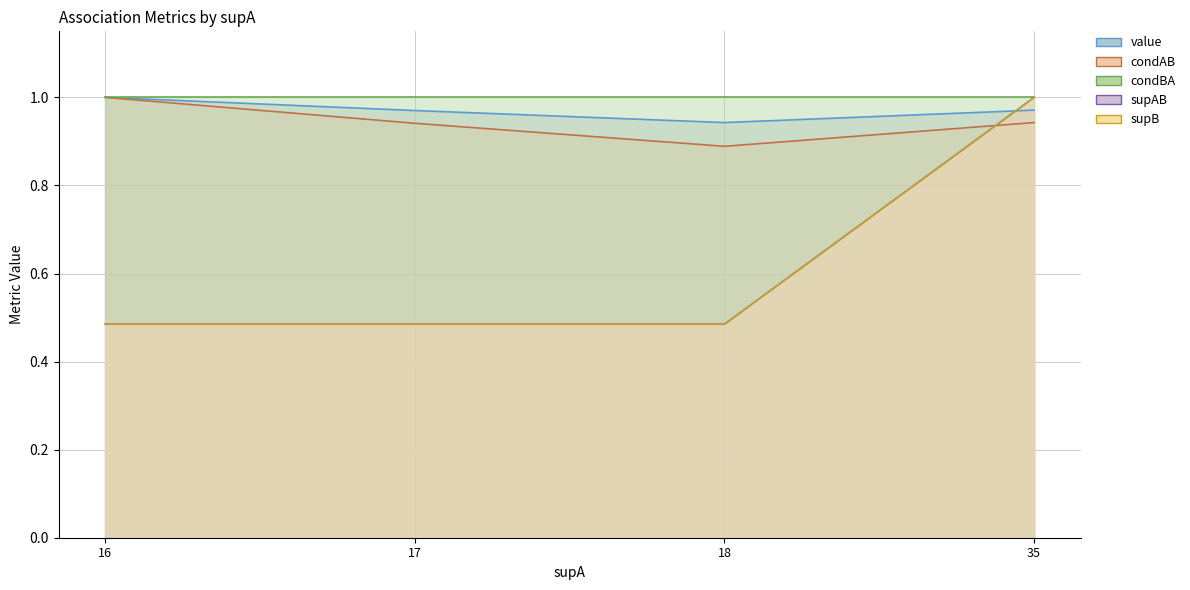

At how many categories does at least one series exceed 0?

4